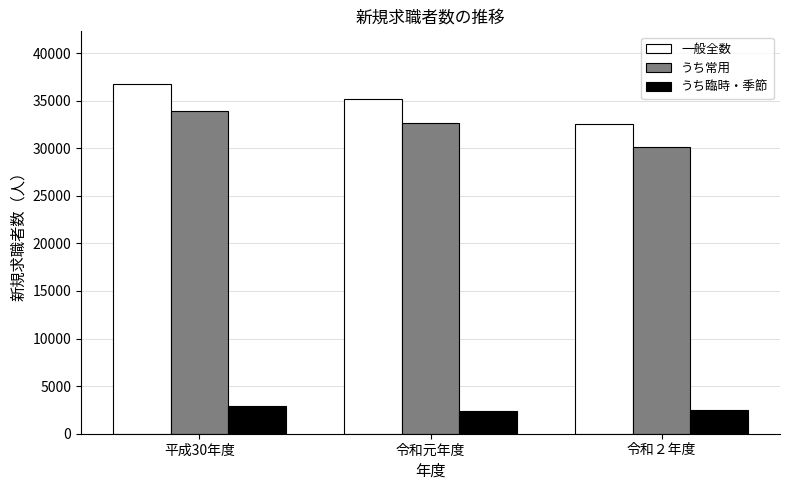

What is the maximum value for 一般全数?

36771